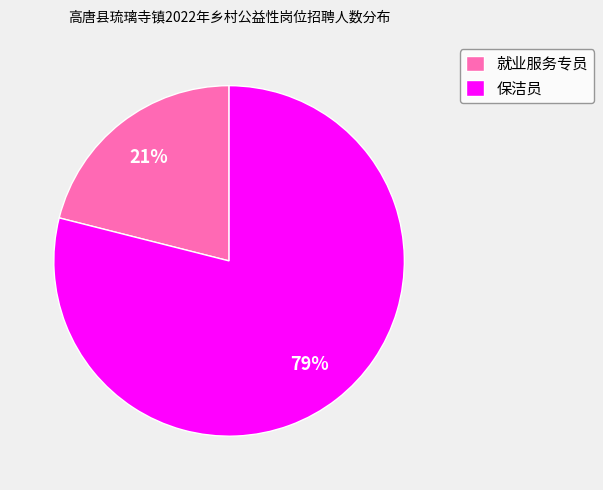

Which has a higher value, 就业服务专员 or 保洁员?

保洁员